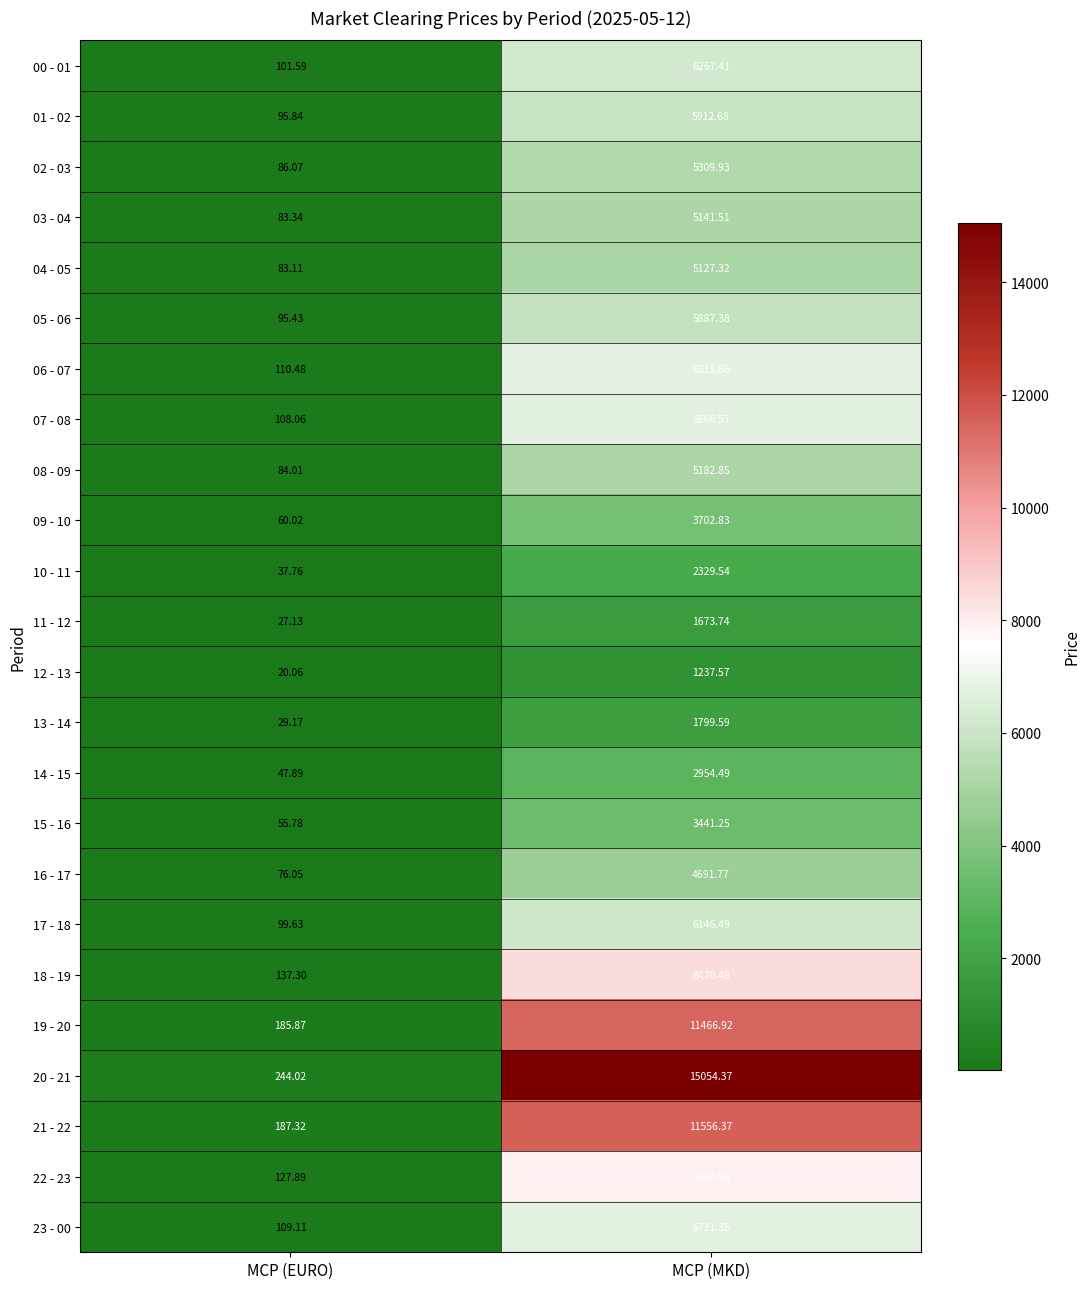

Rank the categories by 09 - 10 value from highest to lowest.

MCP (MKD), MCP (EURO)